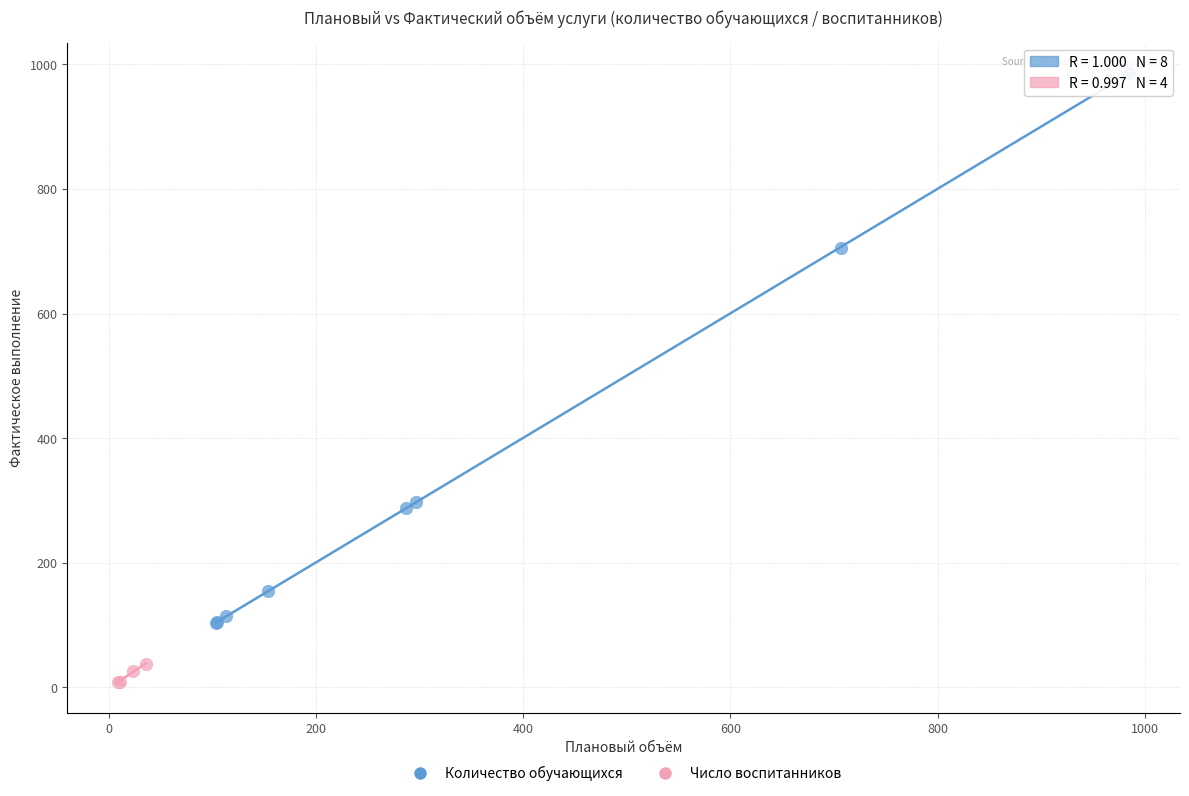

Which series contains the highest Y value?

Количество обучающихся